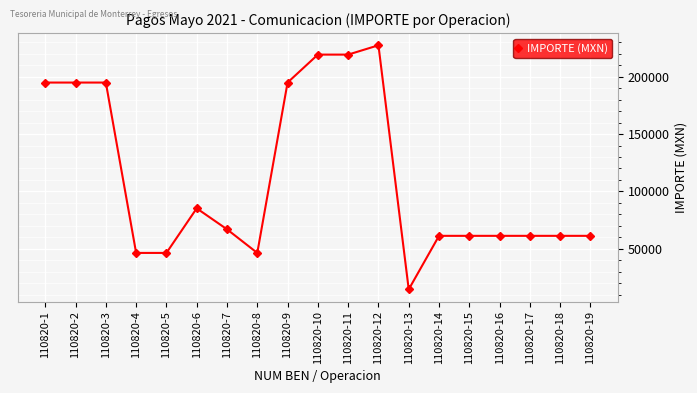

Reading left to right, list all the values displayed in this chart.

194880.0	194880.0	194880.0	46400.0	46400.0	85260.0	66990.0	46400.0	194880.0	219240.0	219240.0	227360.0	14616.0	61289.8	61289.8	61289.8	61289.8	61289.8	61289.8